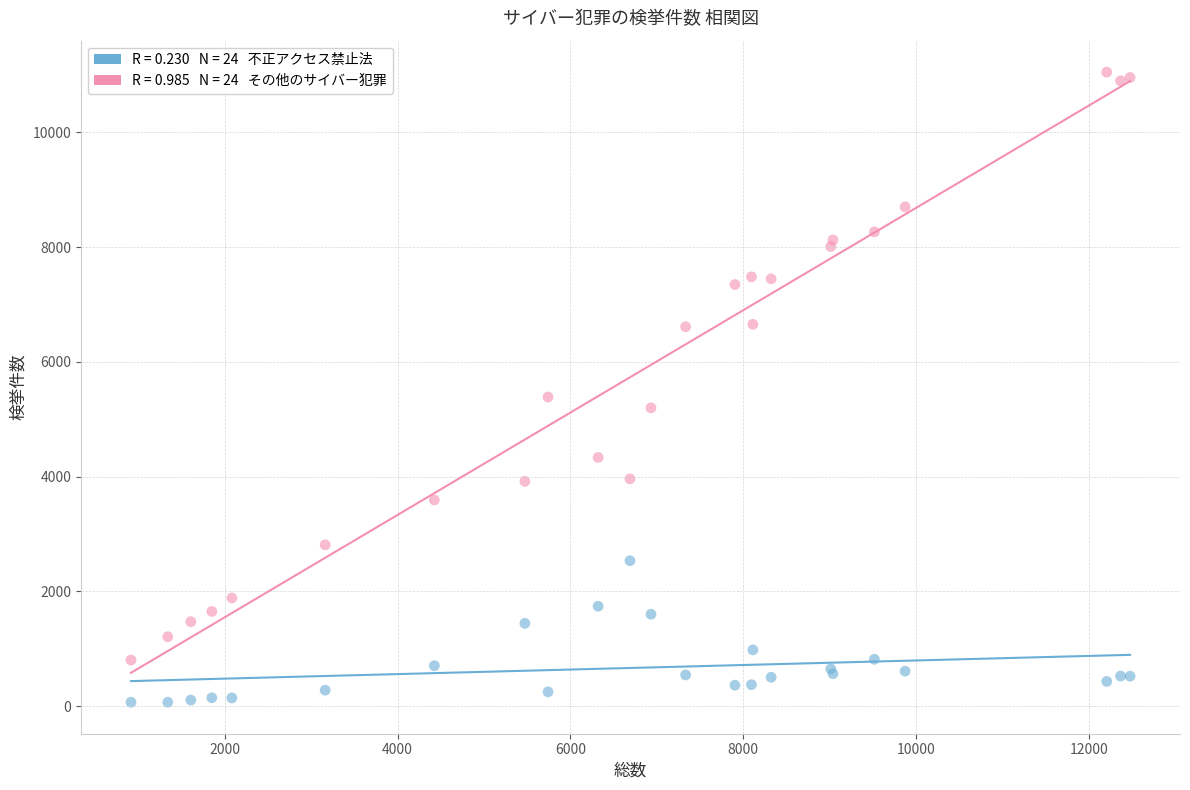

Across all series, what Y value is closest to 5559?

5388